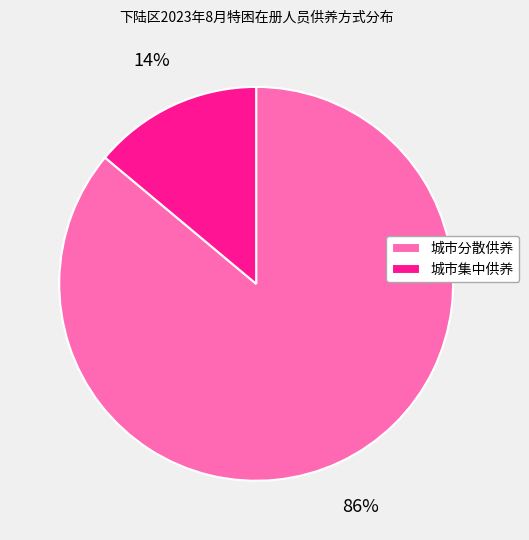

Which slice is the largest?

城市分散供养